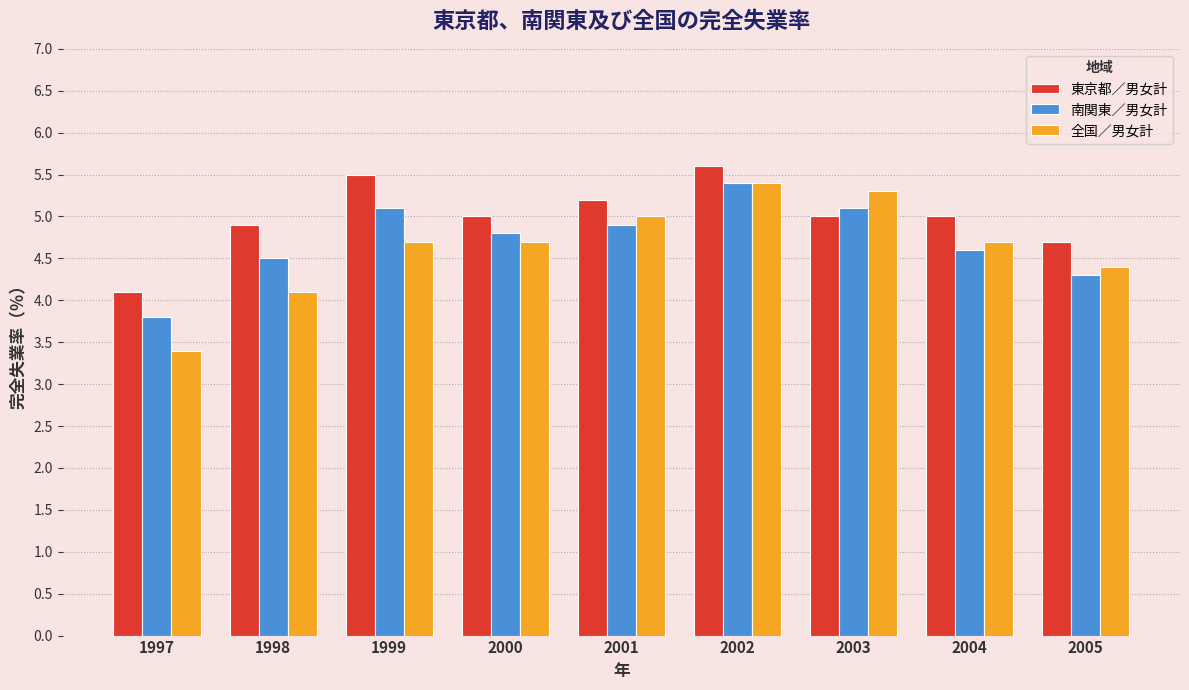

Does the chart contain stacked bars?

No